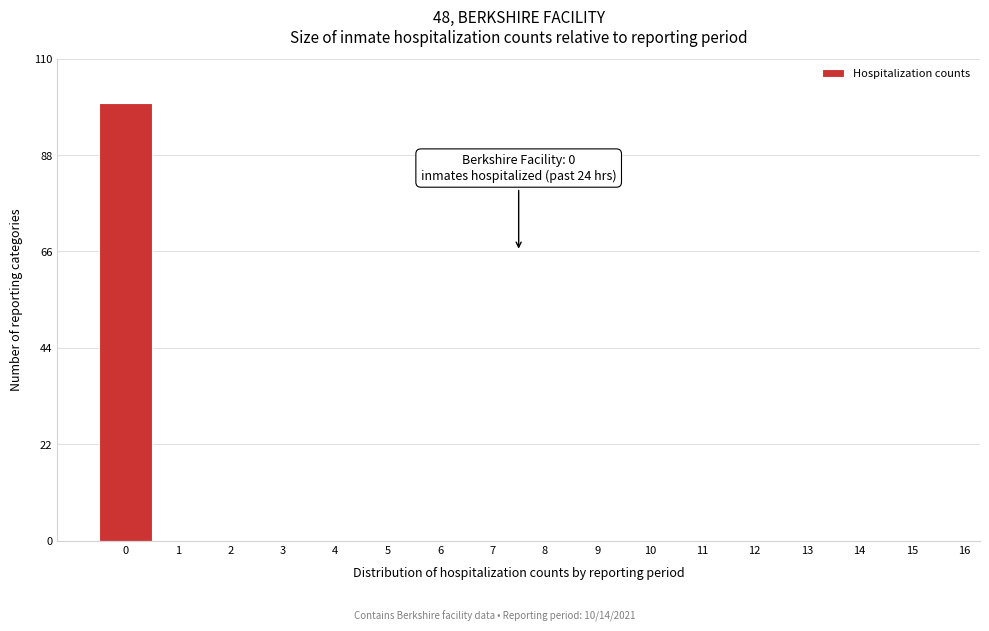

Reading left to right, transcribe all the data shown in this chart.

0=100	1=0	2=0	3=0	4=0	5=0	6=0	7=0	8=0	9=0	10=0	11=0	12=0	13=0	14=0	15=0